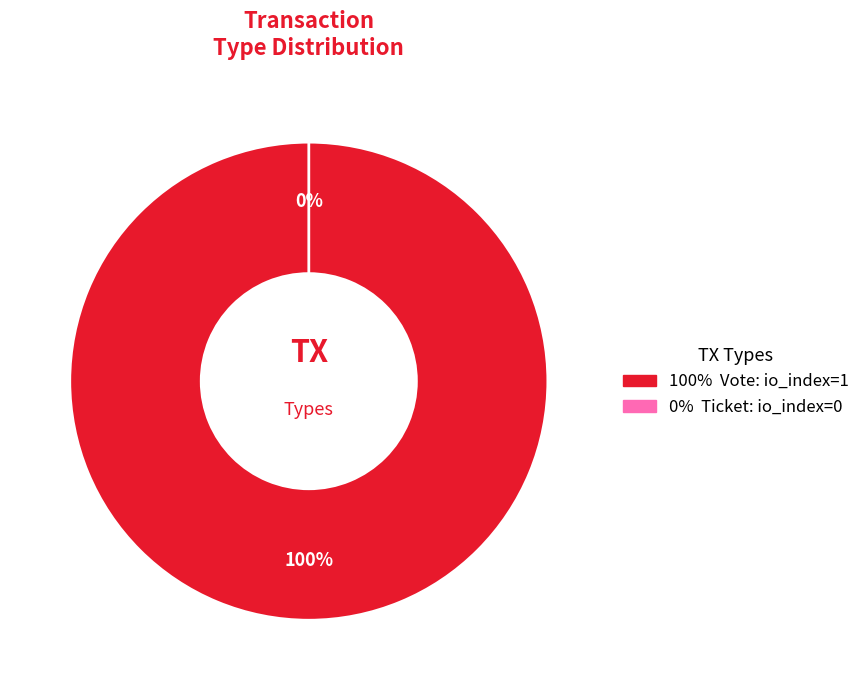

How many slices are in this pie chart?

2